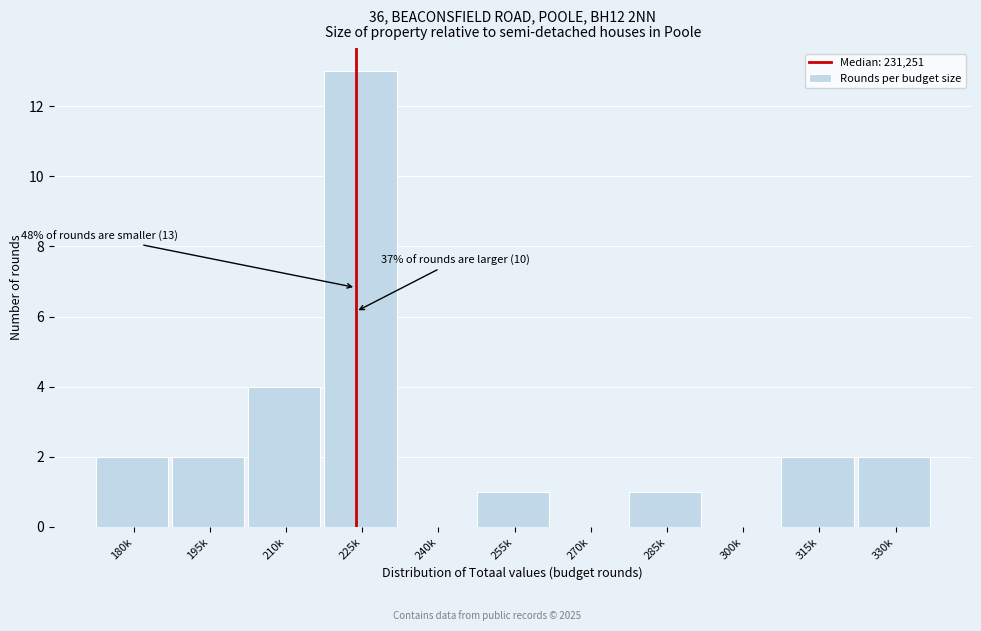

Reading left to right, what are all the values shown in this chart?

180k=2	195k=2	210k=4	225k=13	240k=0	255k=1	270k=0	285k=1	300k=0	315k=2	330k=2